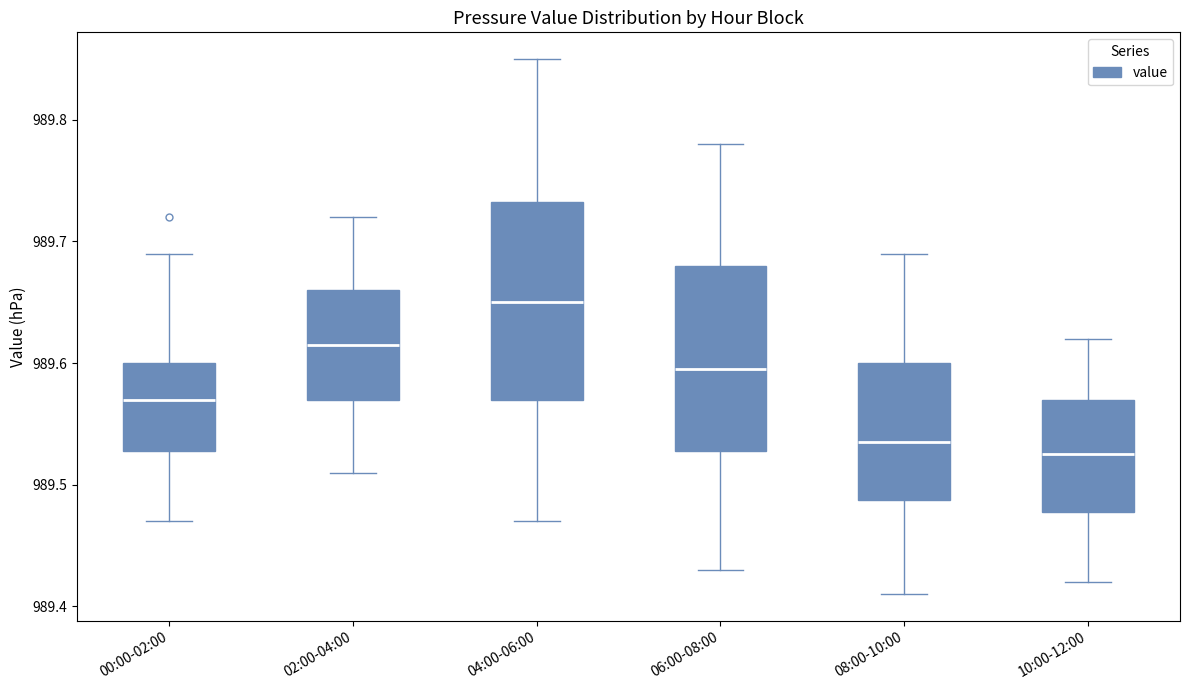

Reading left to right, read every box against the y-axis: the position of its median line, the range the box covers, and the ends of its whiskers. The values are not printed on the chart, so give them approximately, as read against the axis.

00:00-02:00: median 989.57, box 989.53 to 989.60, whiskers 989.47 to 989.69
02:00-04:00: median 989.62, box 989.57 to 989.66, whiskers 989.51 to 989.72
04:00-06:00: median 989.65, box 989.57 to 989.73, whiskers 989.47 to 989.85
06:00-08:00: median 989.60, box 989.53 to 989.68, whiskers 989.43 to 989.78
08:00-10:00: median 989.54, box 989.49 to 989.60, whiskers 989.41 to 989.69
10:00-12:00: median 989.53, box 989.48 to 989.57, whiskers 989.42 to 989.62